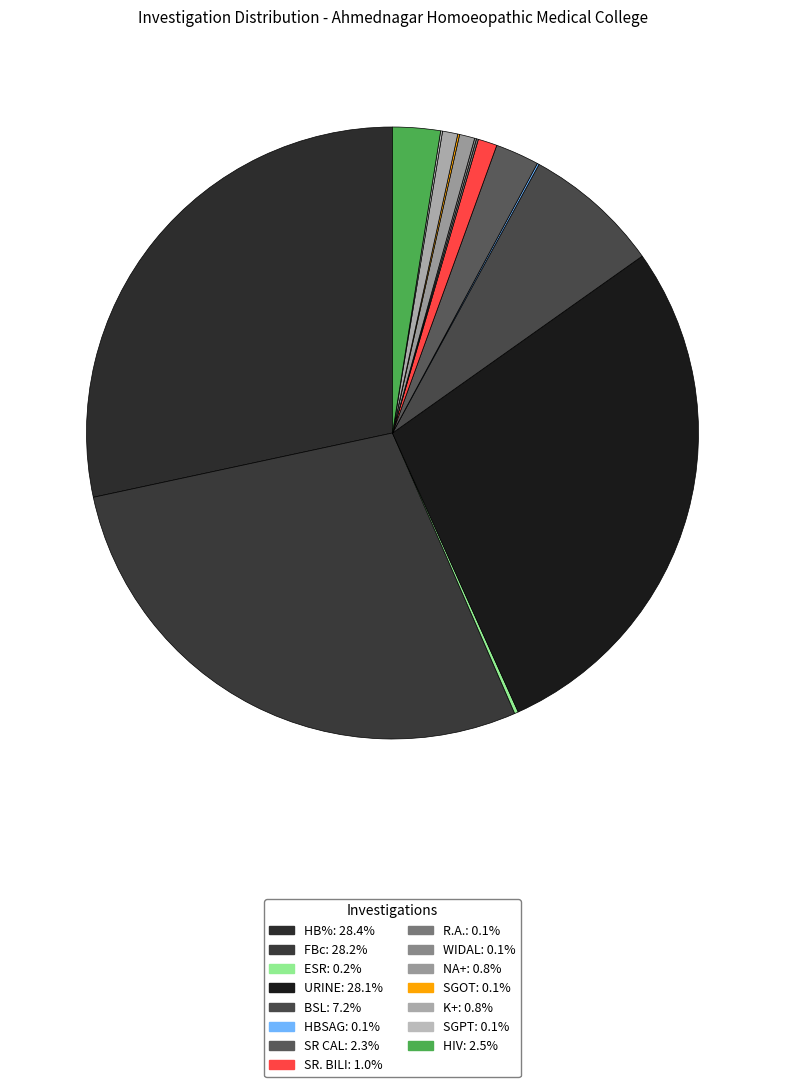

What is the ratio of the value at HB% to the value at R.A.?

282.0